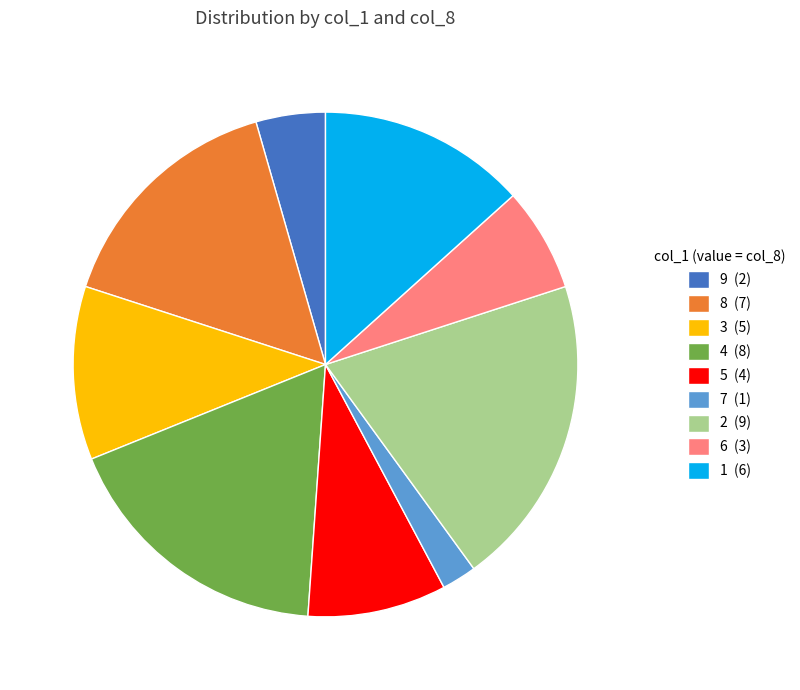

Is 2 (9) the majority of the pie?

No